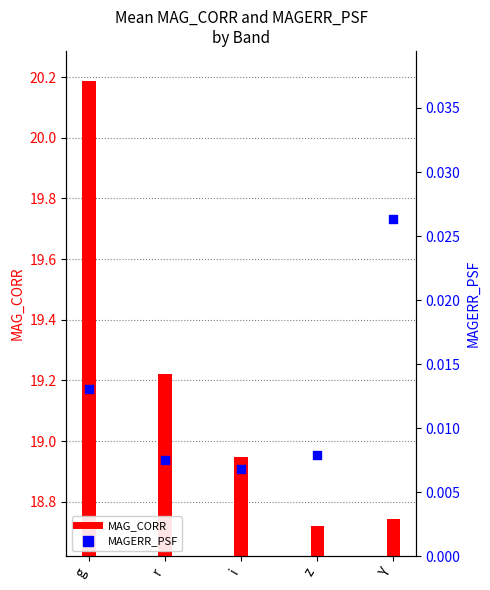

What is the total value across all series at i?

19.0